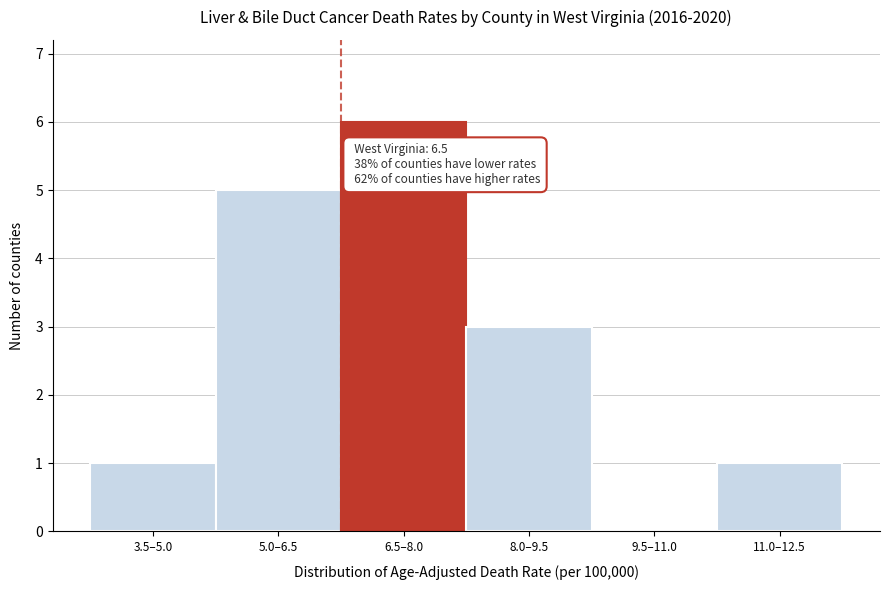

Reading right to left, extract all data points from this chart.

11.0–12.5=1	9.5–11.0=0	8.0–9.5=3	6.5–8.0=6	5.0–6.5=5	3.5–5.0=1